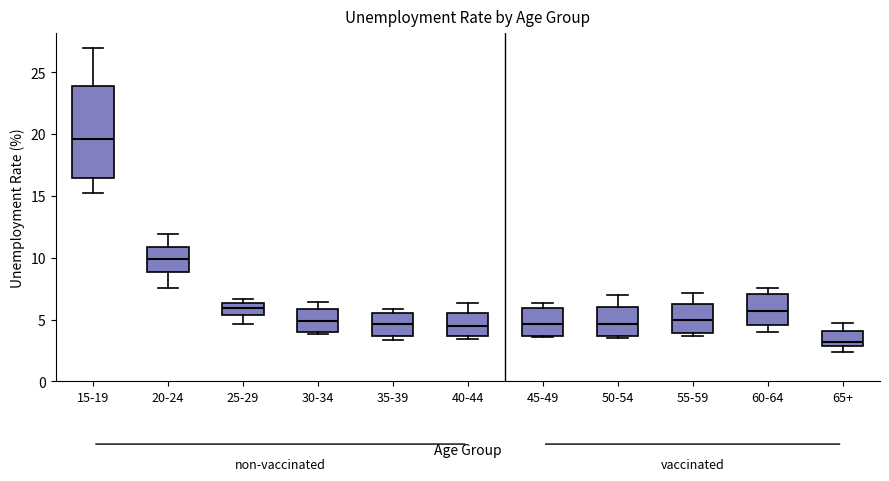

Reading left to right, read every box against the y-axis: the position of its median line, the range the box covers, and the ends of its whiskers. The values are not printed on the chart, so give them approximately, as read against the axis.

15-19: median 19.5, box 16.5 to 24.0, whiskers 15.5 to 27.0
20-24: median 10.0, box 9.0 to 11.0, whiskers 7.5 to 12.0
25-29: median 6.0, box 5.5 to 6.5, whiskers 4.5 to 6.5 (just above the box's upper edge)
30-34: median 5.0, box 4.0 to 6.0, whiskers 4.0 (just below the box's lower edge) to 6.5
35-39: median 4.5, box 3.5 to 5.5, whiskers 3.5 (just below the box's lower edge) to 6.0
40-44: median 4.5, box 3.5 to 5.5, whiskers 3.5 (just below the box's lower edge) to 6.5
45-49: median 4.5, box 3.5 to 6.0, whiskers 3.5 to 6.5
50-54: median 4.5, box 3.5 to 6.0, whiskers 3.5 (just below the box's lower edge) to 7.0
55-59: median 5.0, box 4.0 to 6.5, whiskers 3.5 to 7.0
60-64: median 5.5, box 4.5 to 7.0, whiskers 4.0 to 7.5
65+: median 3.0 (just above the box's lower edge), box 3.0 to 4.0, whiskers 2.5 to 4.5